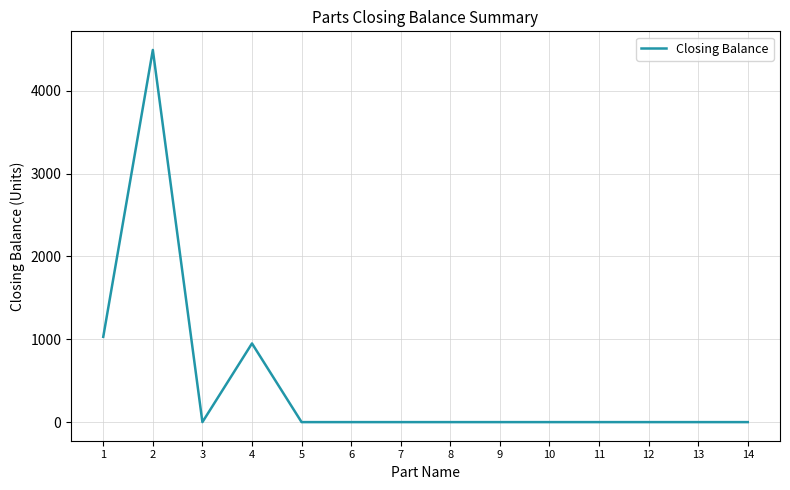

True or false: the data shows 3095 at 3.

False